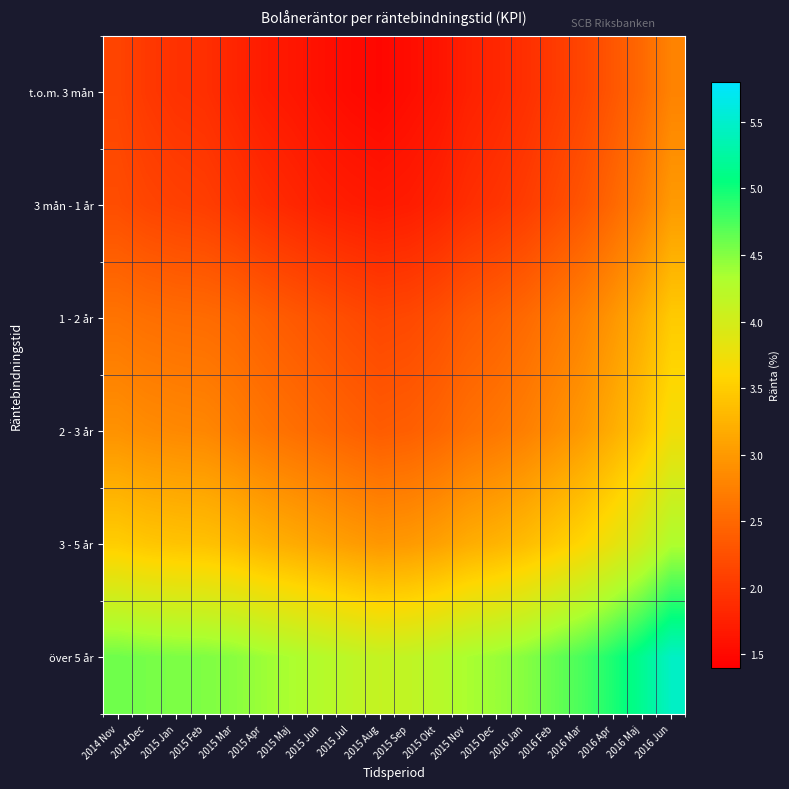

Which series has the largest total across all categories?

över 5 år